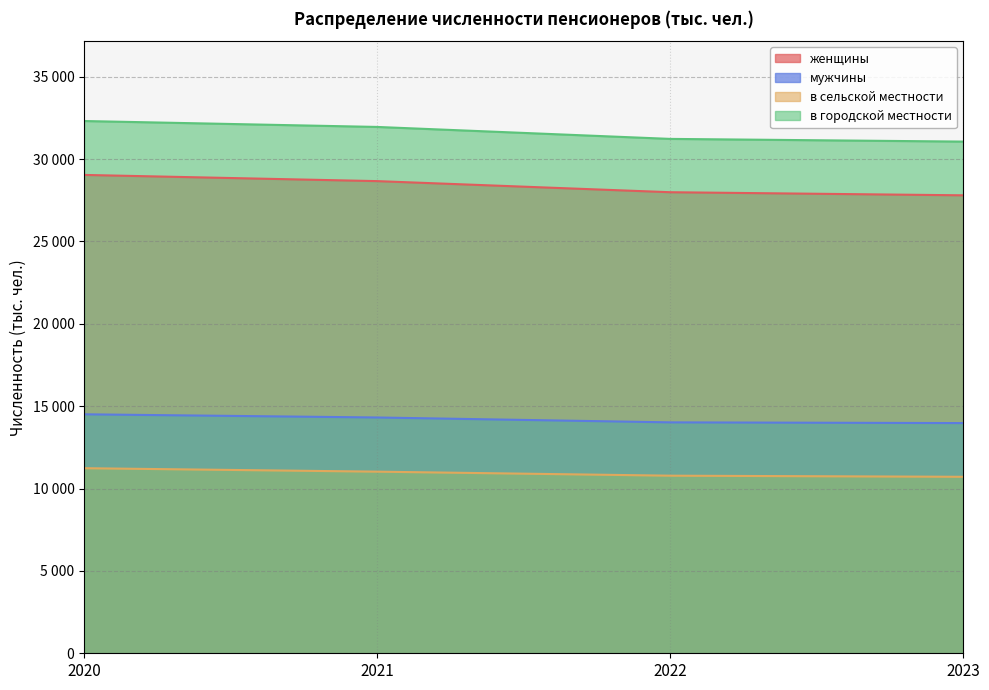

How many series are shown in this chart?

4